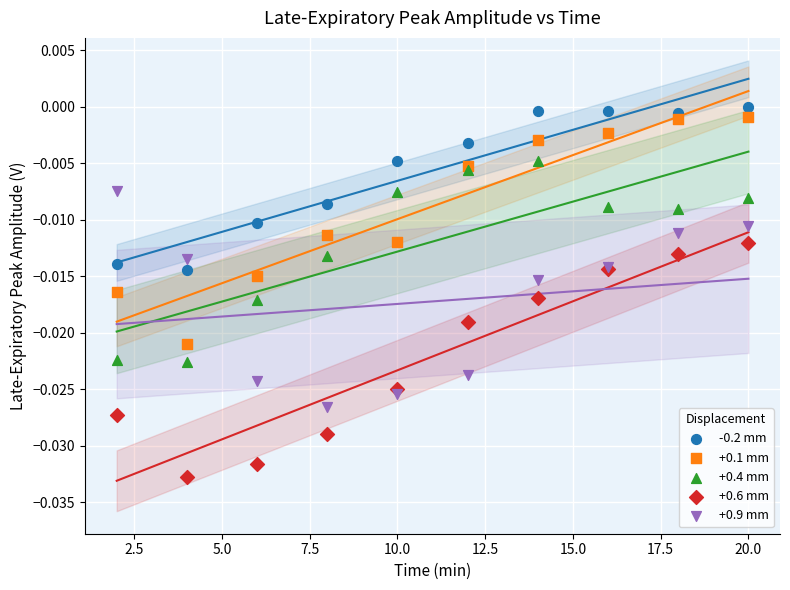

Which series has the widest spread of Y values?

+0.6 mm